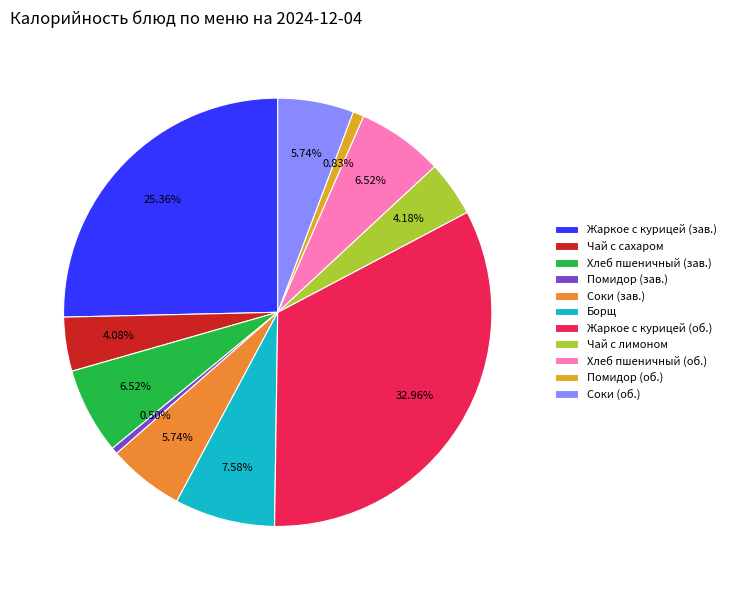

Between Чай с лимоном and Помидор (об.), which is larger?

Чай с лимоном